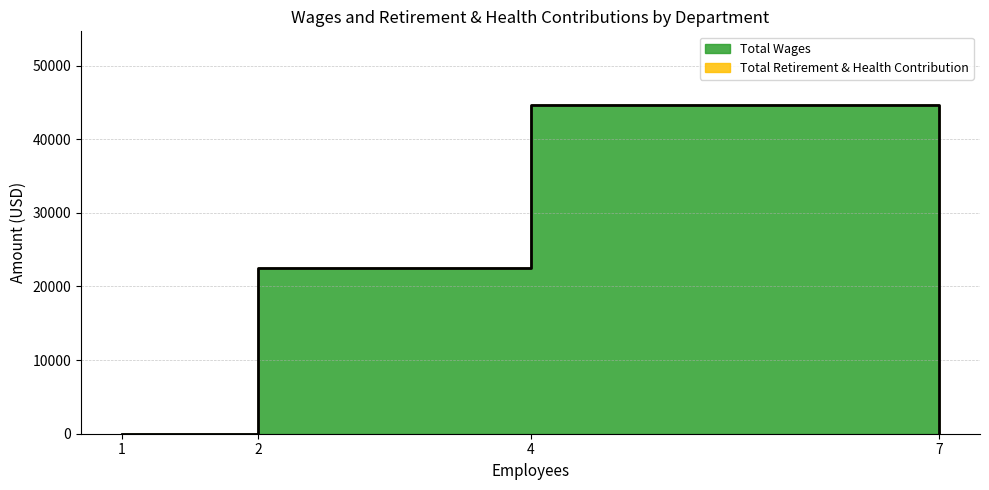

How many values in the Total Wages series are below 22450?

2